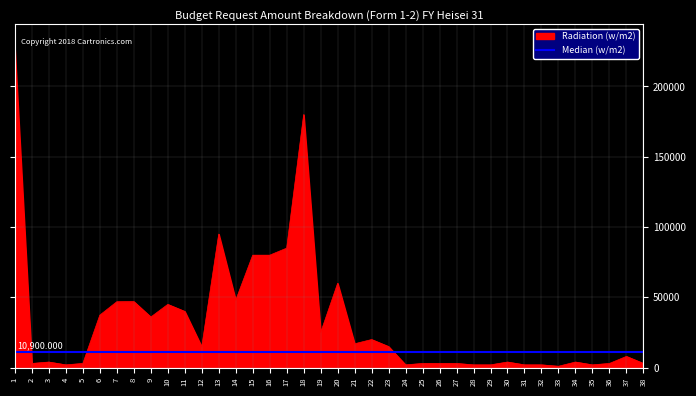

At which label is the value closest to 113565?

13